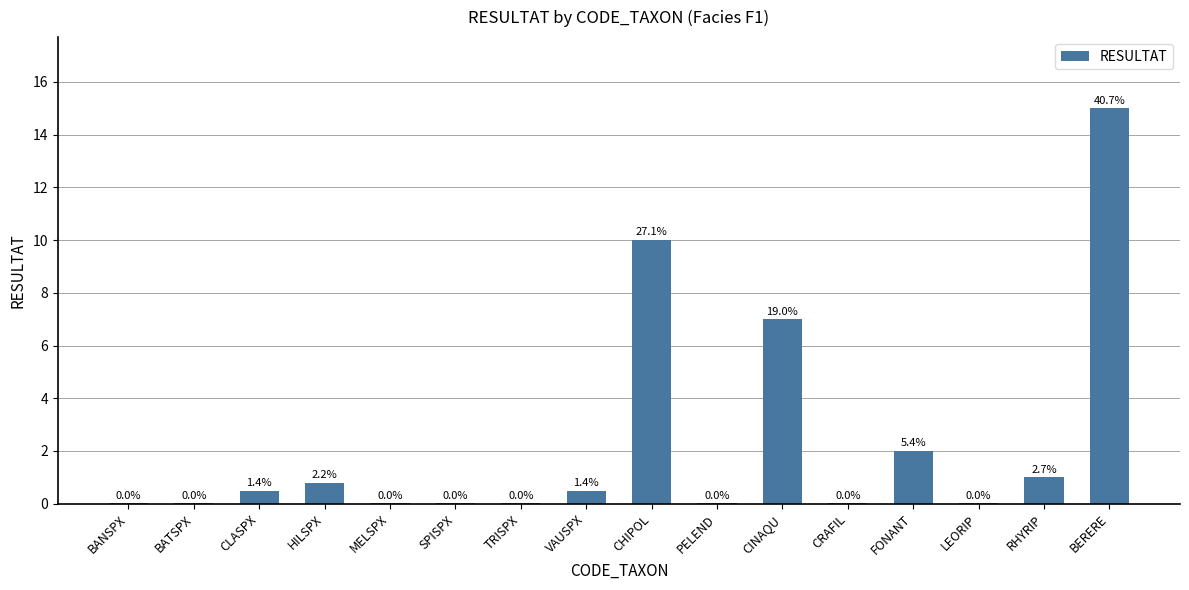

True or false: the data shows 0.8 at HILSPX.

True